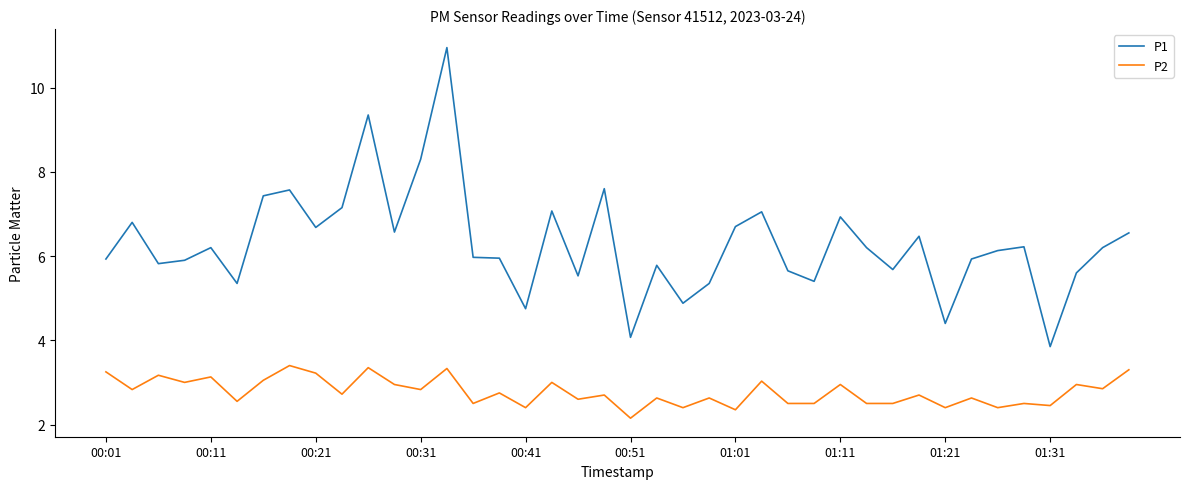

Is this an area chart (filled region under the line)?

No